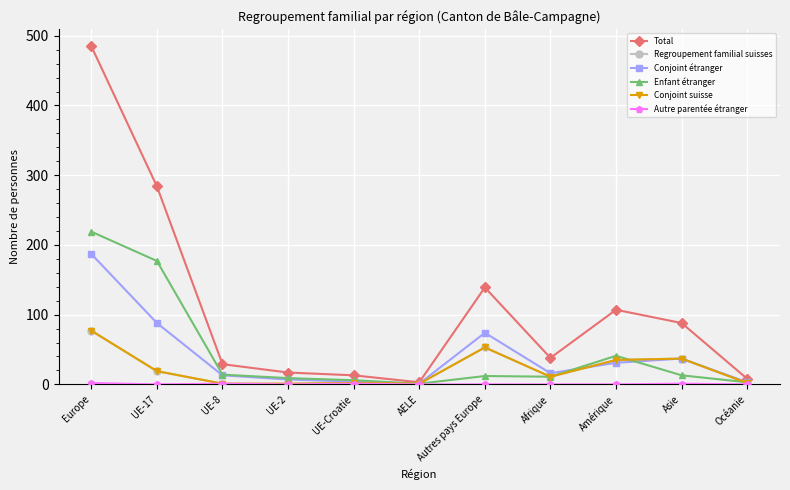

What is the difference between the Conjoint suisse values at UE-8 and Océanie?

1